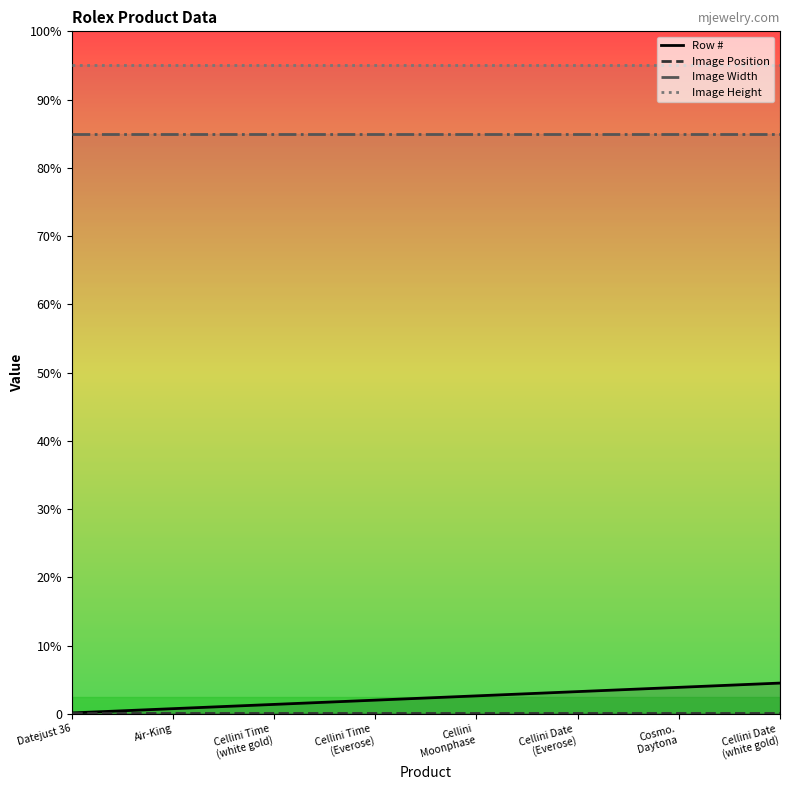

True or false: Image Height has more than 1 points higher than both neighbors.

False